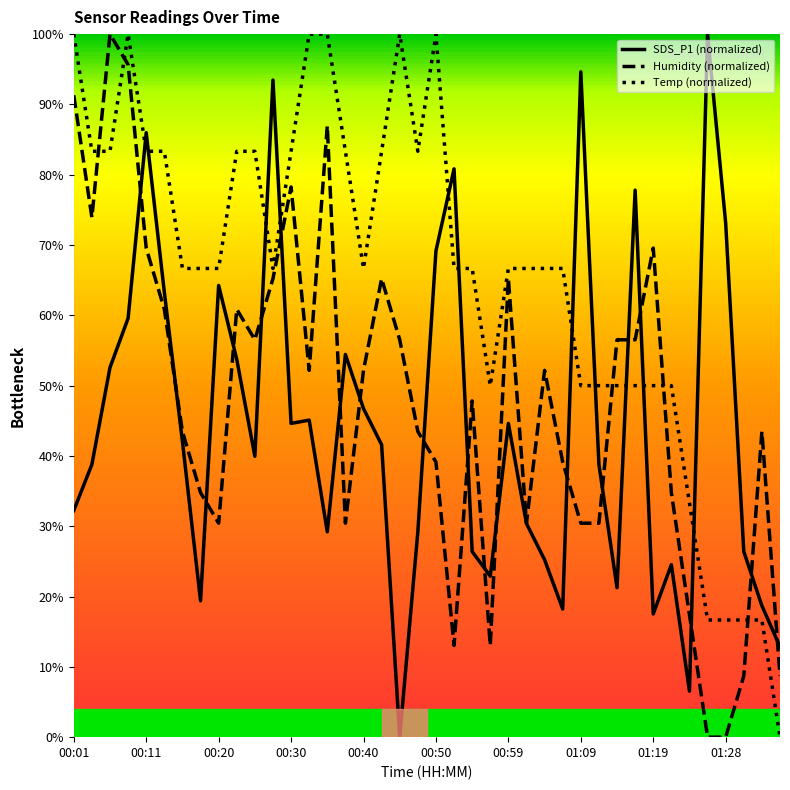

Which series has the largest total across all categories?

Temp (normalized)